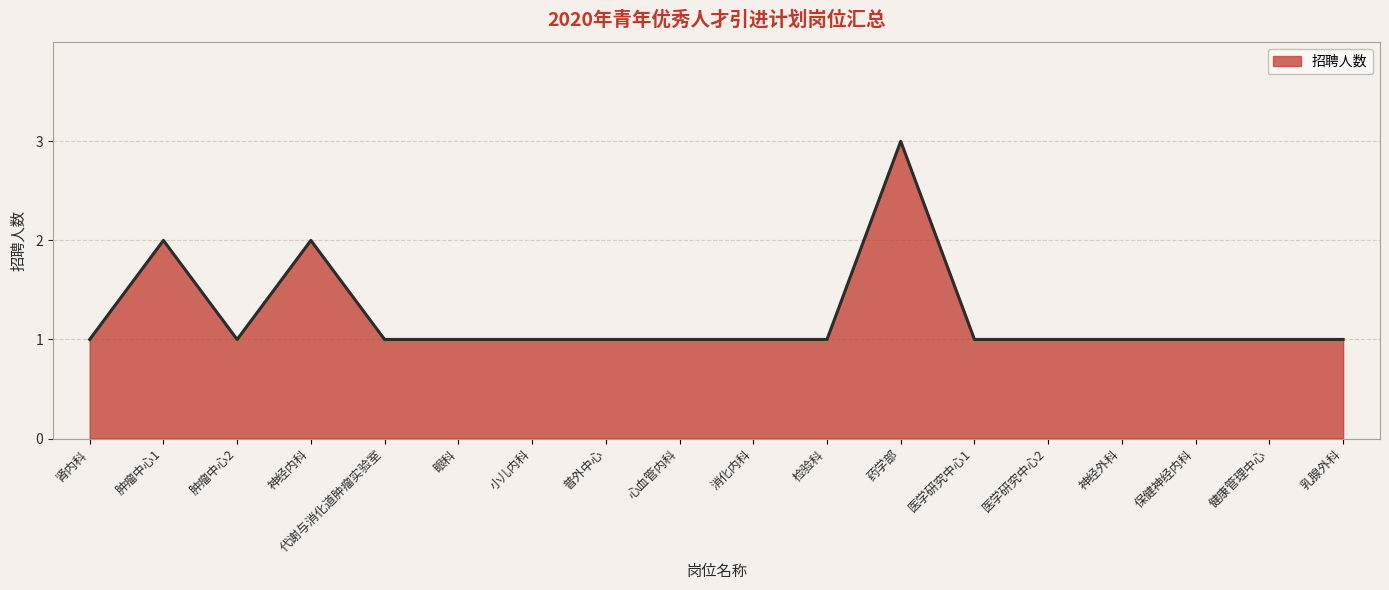

What is the sum of the values at 神经外科 and 乳腺外科?

2